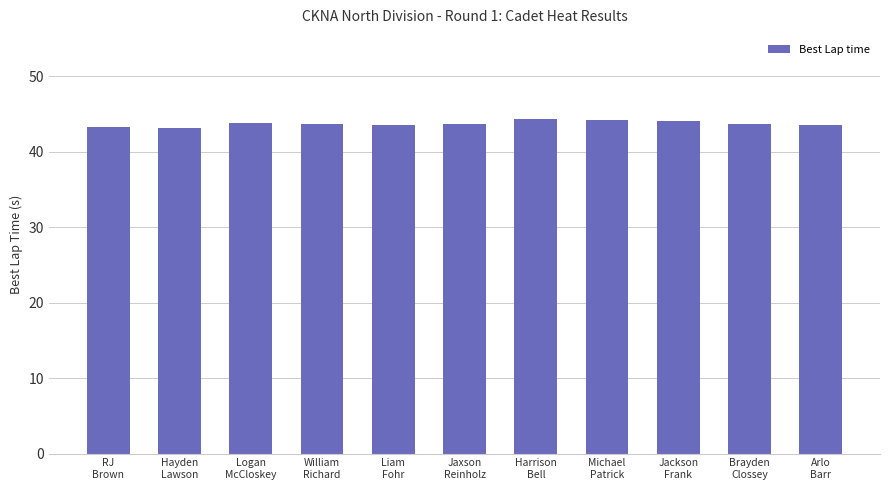

What is the label of the 9th bar from the right?

Logan
McCloskey